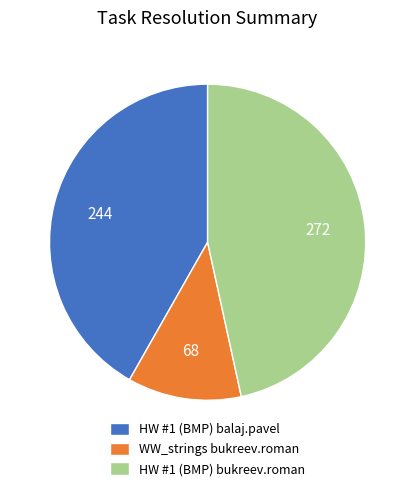

Which category has the biggest portion of the pie?

HW #1 (BMP) bukreev.roman